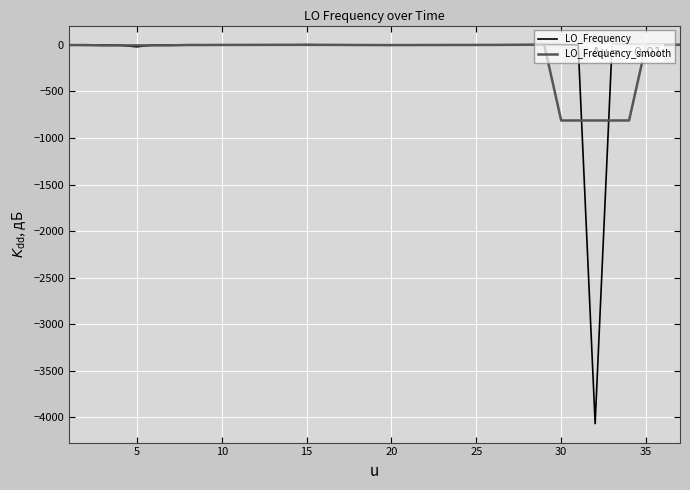

How many categories are shown in the chart?

37